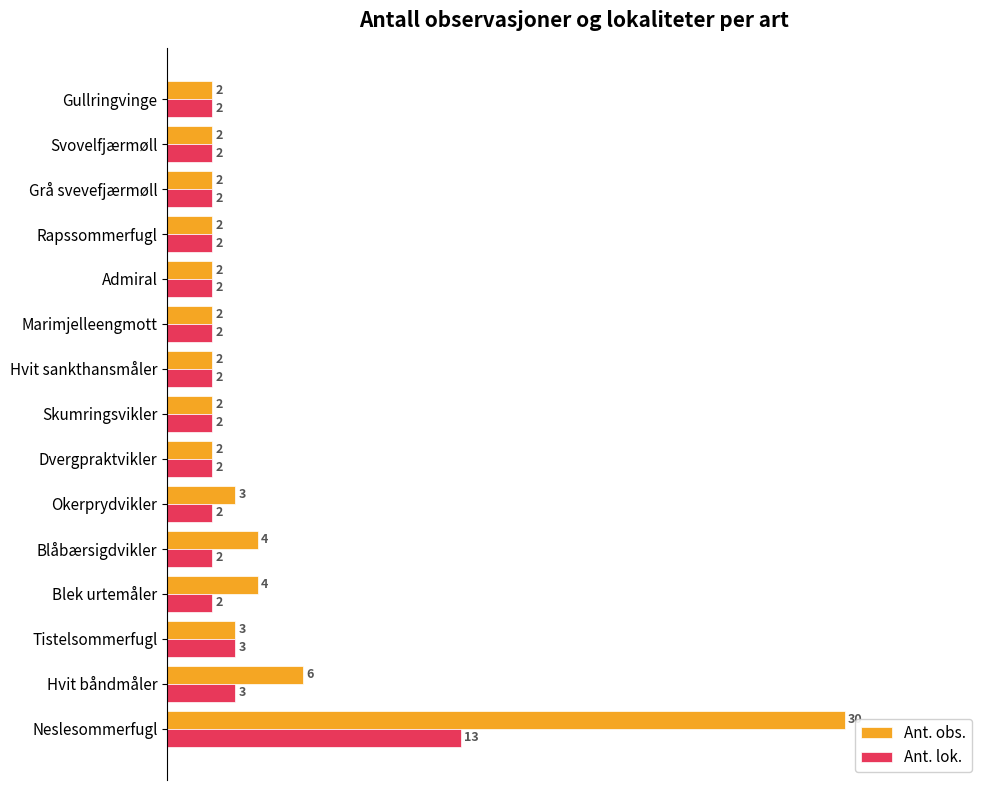

What are all the series names shown in the legend?

Ant. obs., Ant. lok.